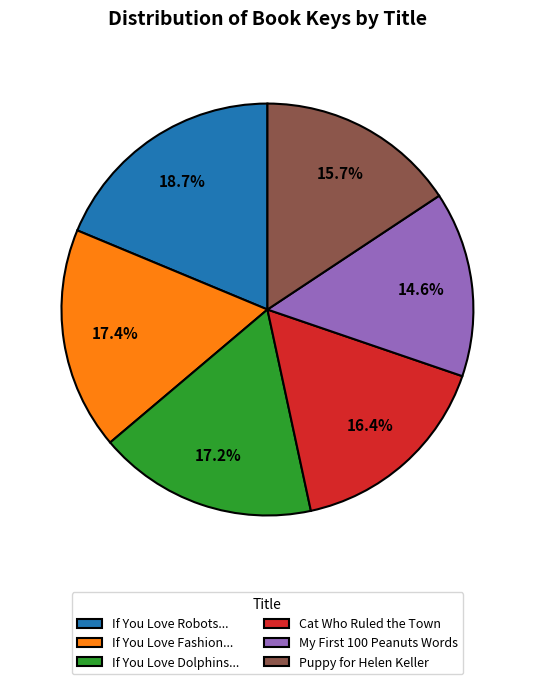

Which category has the smallest portion of the pie?

My First 100 Peanuts Words